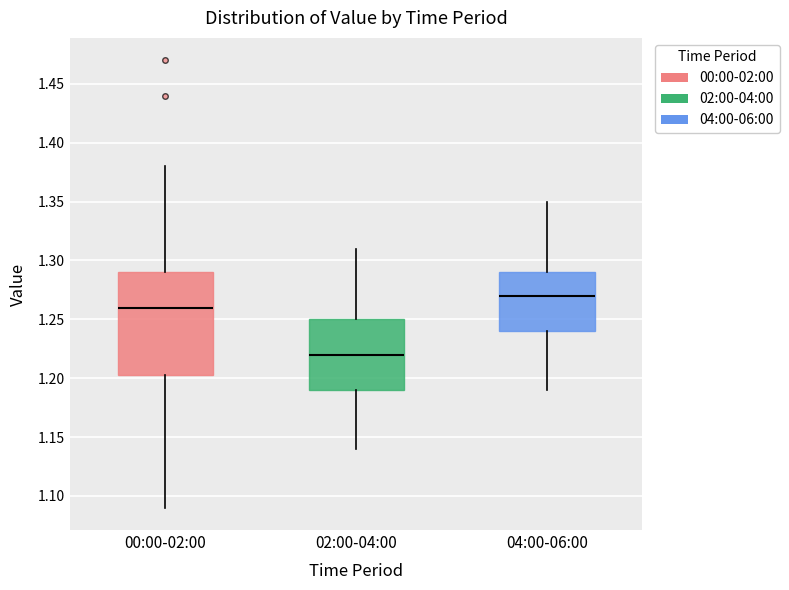

Which box has the lowest median line?

02:00-04:00